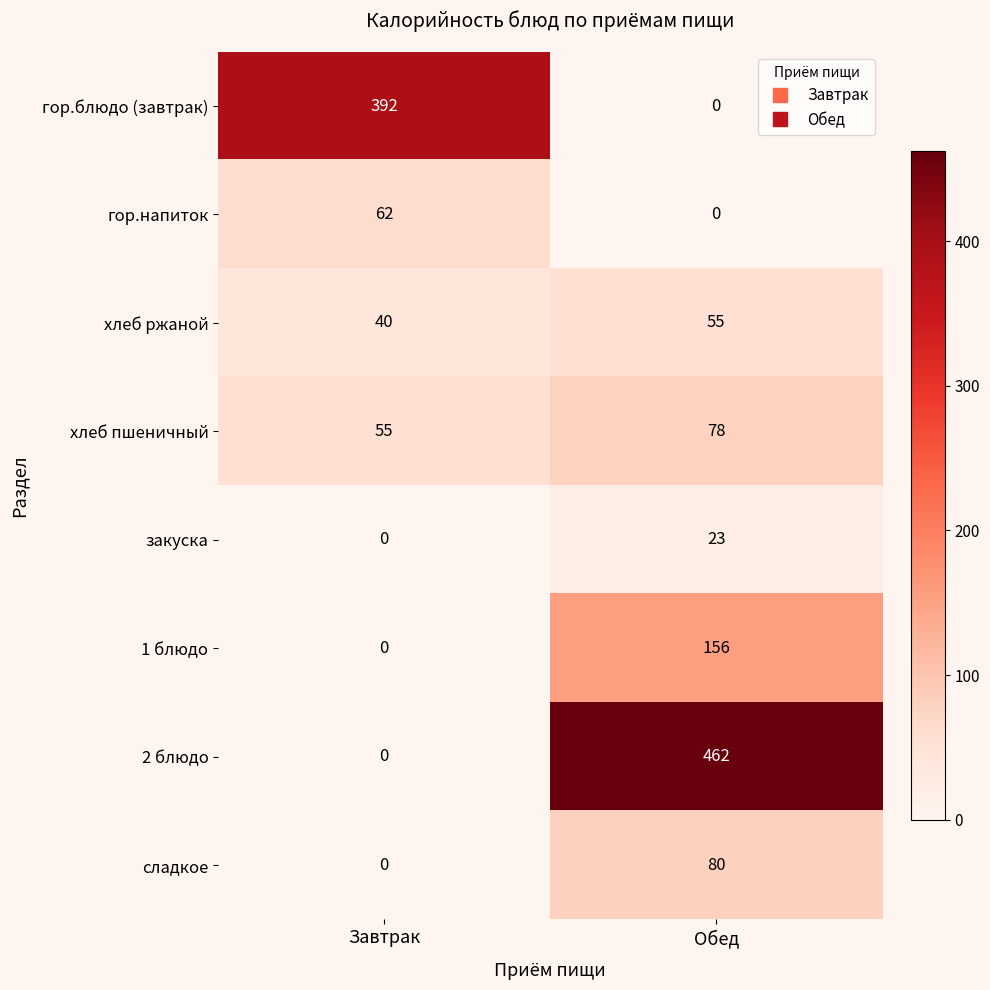

What is the lowest value of the хлеб пшеничный series?

55